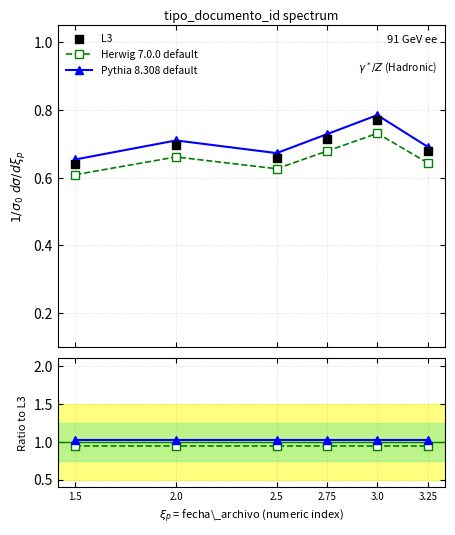

Is the value of L3 at 3.25 greater than the value of Pythia 8.308 default at 2.75?

No